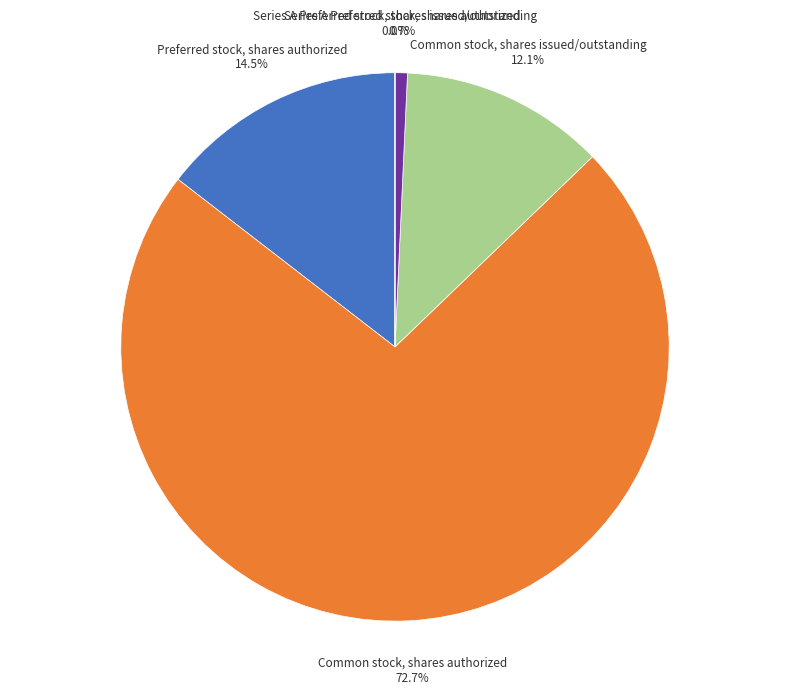

Is there a majority slice in this chart?

Yes